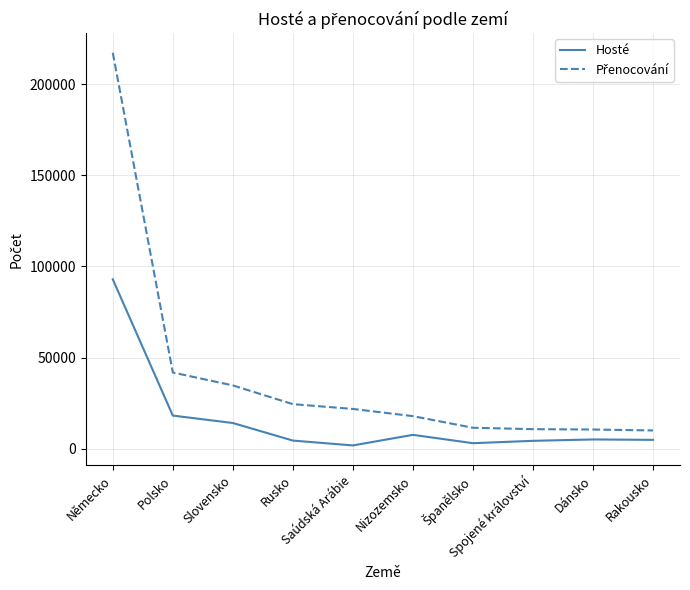

How many lines are shown in the chart?

2